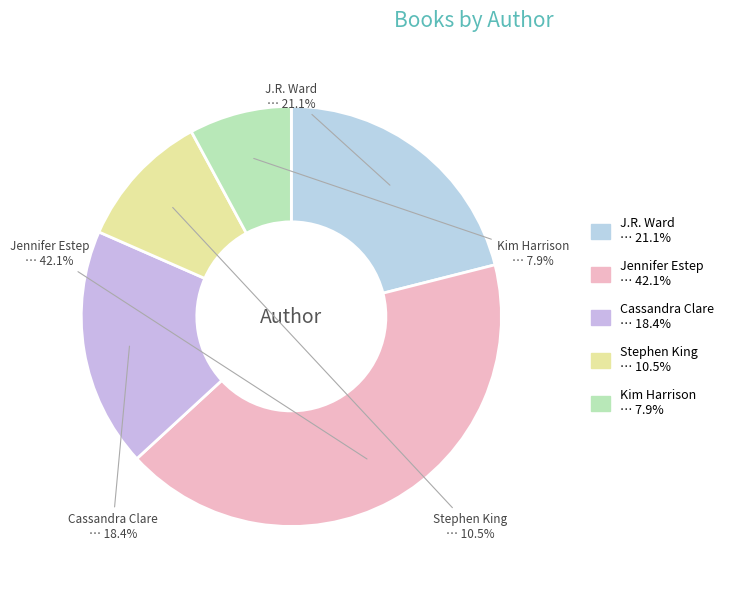

How much of the chart is everything except Cassandra Clare?

81.6%